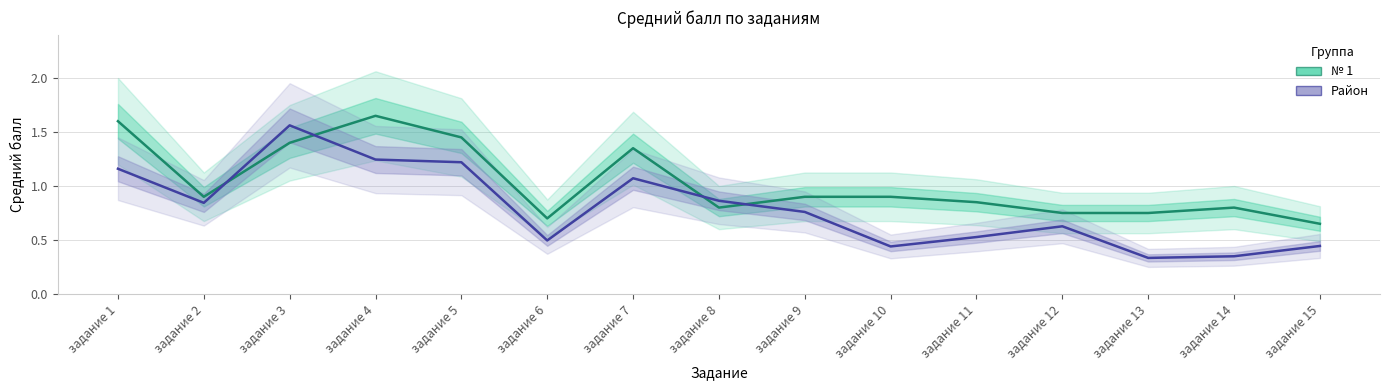

Reading left to right, extract all data points from this chart.

№ 1: задание 1=1.6	задание 2=0.9	задание 3=1.4	задание 4=1.6	задание 5=1.4	задание 6=0.7	задание 7=1.4	задание 8=0.8	задание 9=0.9	задание 10=0.9	задание 11=0.8	задание 12=0.8	задание 13=0.8	задание 14=0.8	задание 15=0.7
Район: задание 1=1.2	задание 2=0.8	задание 3=1.6	задание 4=1.2	задание 5=1.2	задание 6=0.5	задание 7=1.1	задание 8=0.9	задание 9=0.8	задание 10=0.4	задание 11=0.5	задание 12=0.6	задание 13=0.3	задание 14=0.3	задание 15=0.4